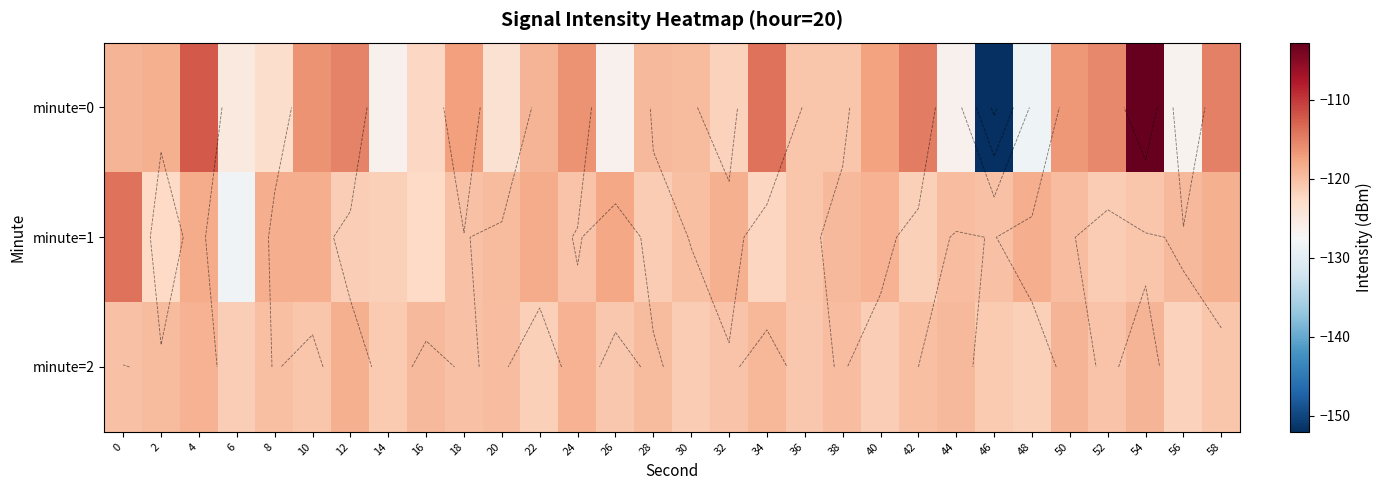

What is the average value of the minute=0 series?

-120.4